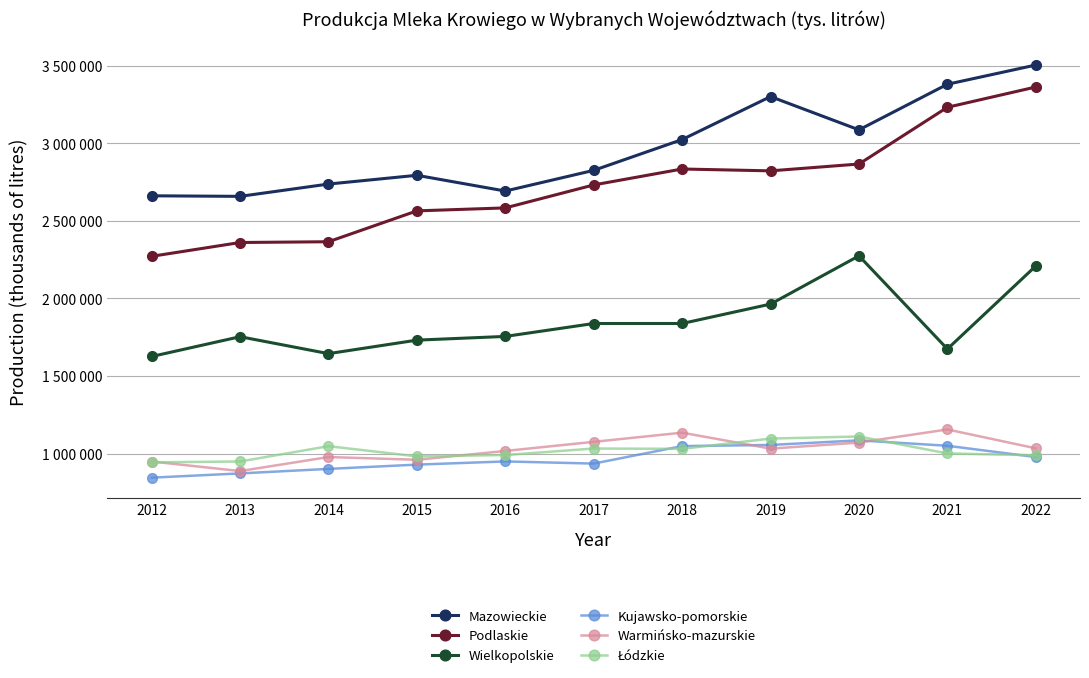

At which category does the chart reach its peak across all series?

2022